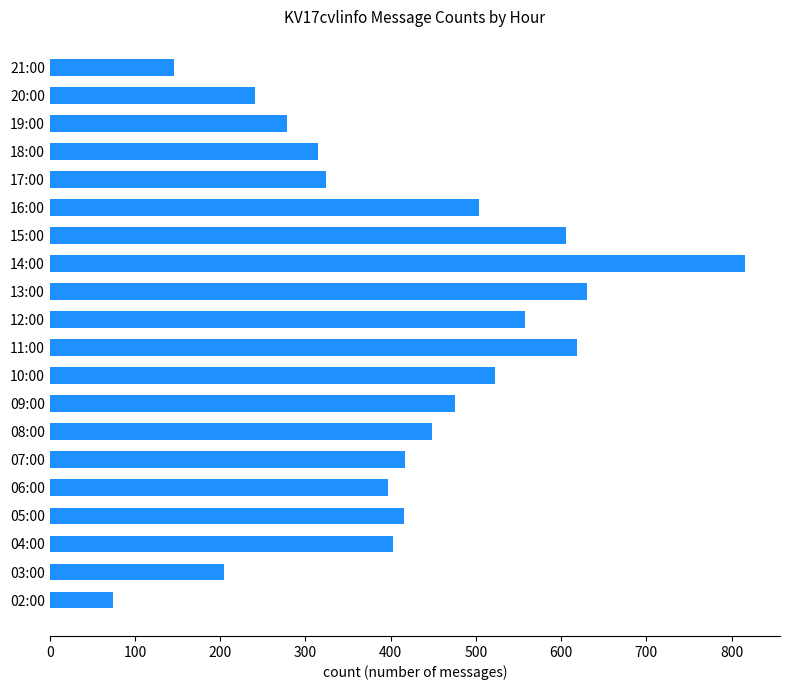

Count the number of categories in the chart.

20